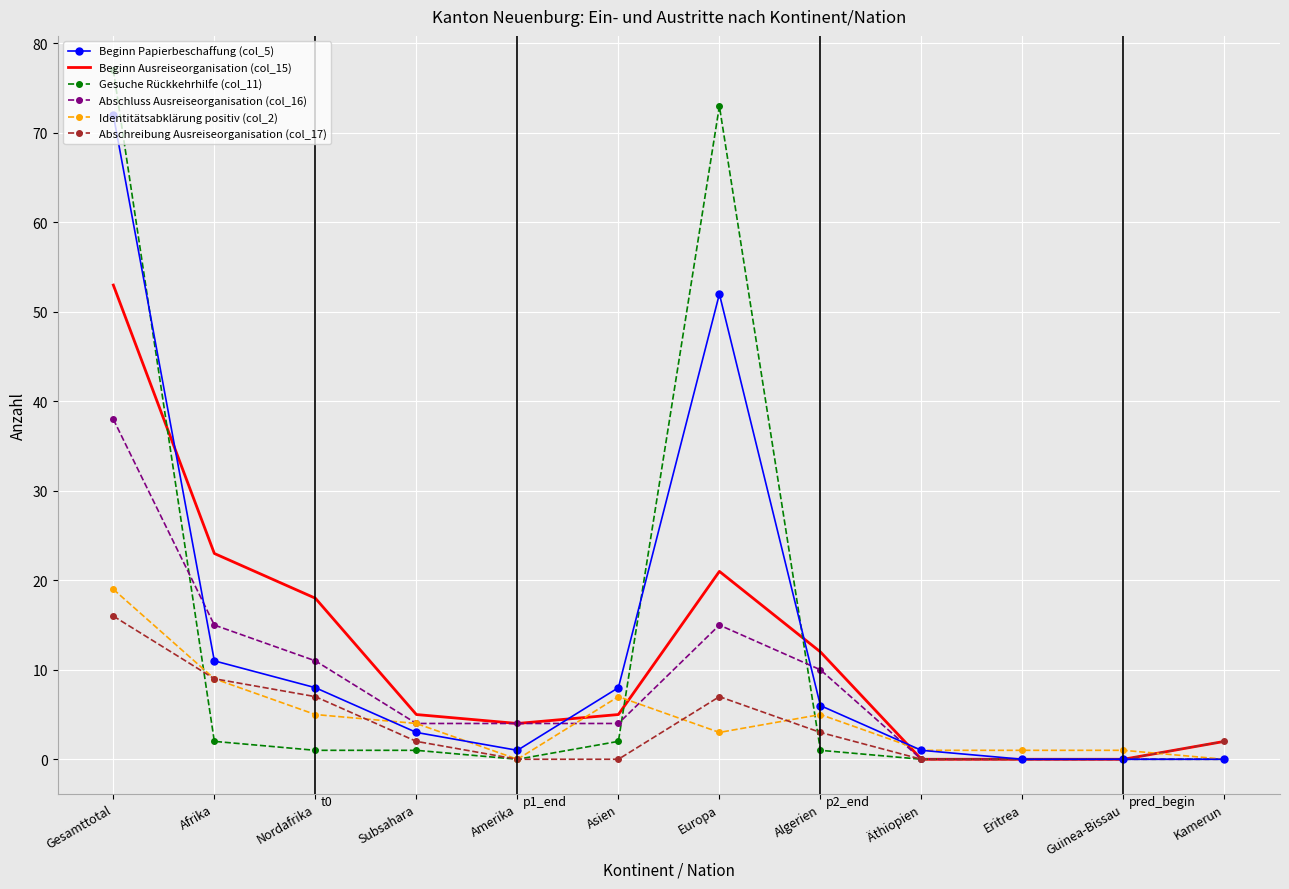

What are all the series names shown in the legend?

Beginn Papierbeschaffung (col_5), Beginn Ausreiseorganisation (col_15), Gesuche Rückkehrhilfe (col_11), Abschluss Ausreiseorganisation (col_16), Identitätsabklärung positiv (col_2), Abschreibung Ausreiseorganisation (col_17)